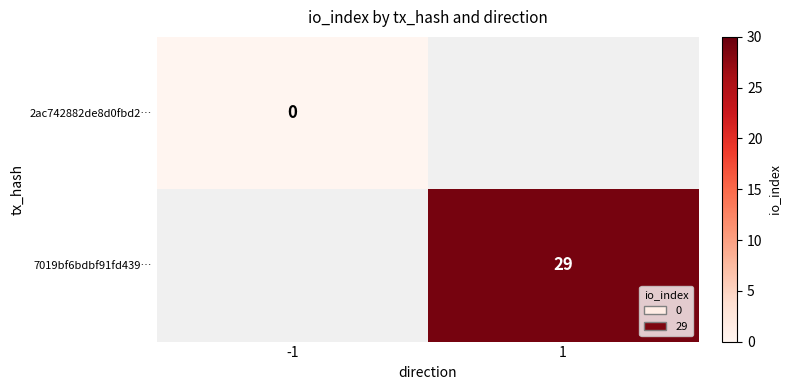

Which has a higher value, -1 or 1?

1